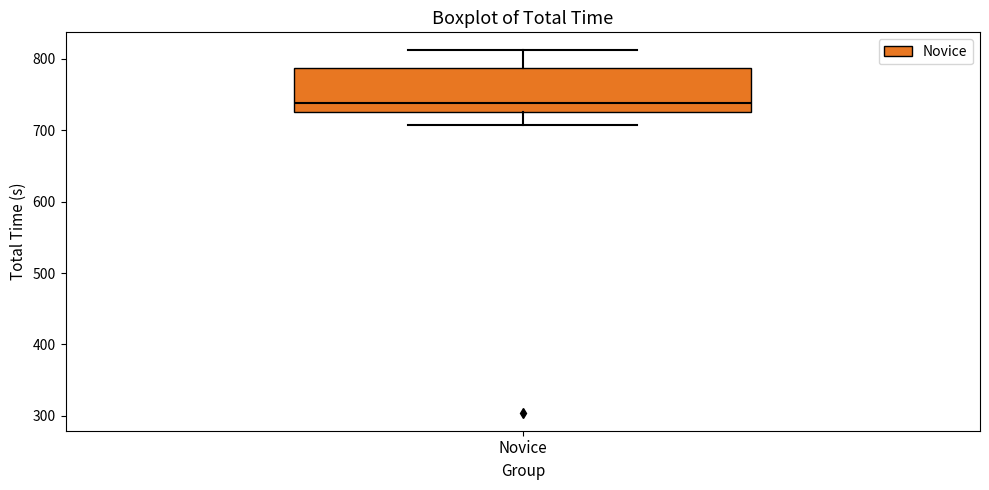

Transcribe this box plot: give where the median line is, the range the box spans, and where the two whiskers end, as read against the y-axis. The values are not printed on the chart, so give them approximately, as read against the axis.

median 740, box 730 to 790, whiskers 710 to 810